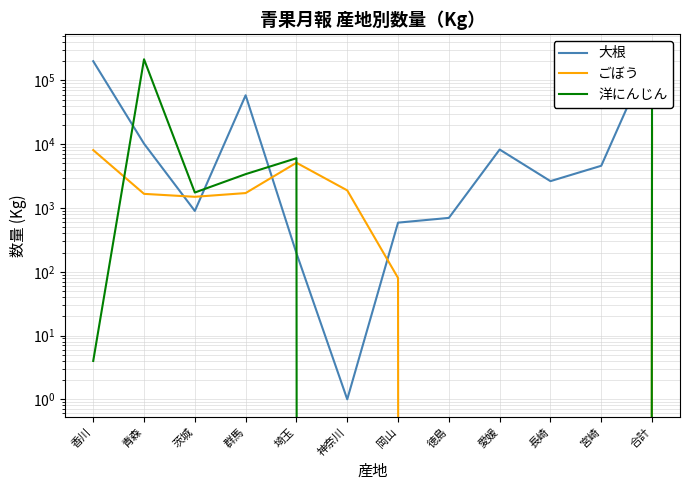

What is the difference between the second highest and minimum values in the ごぼう series?

8101